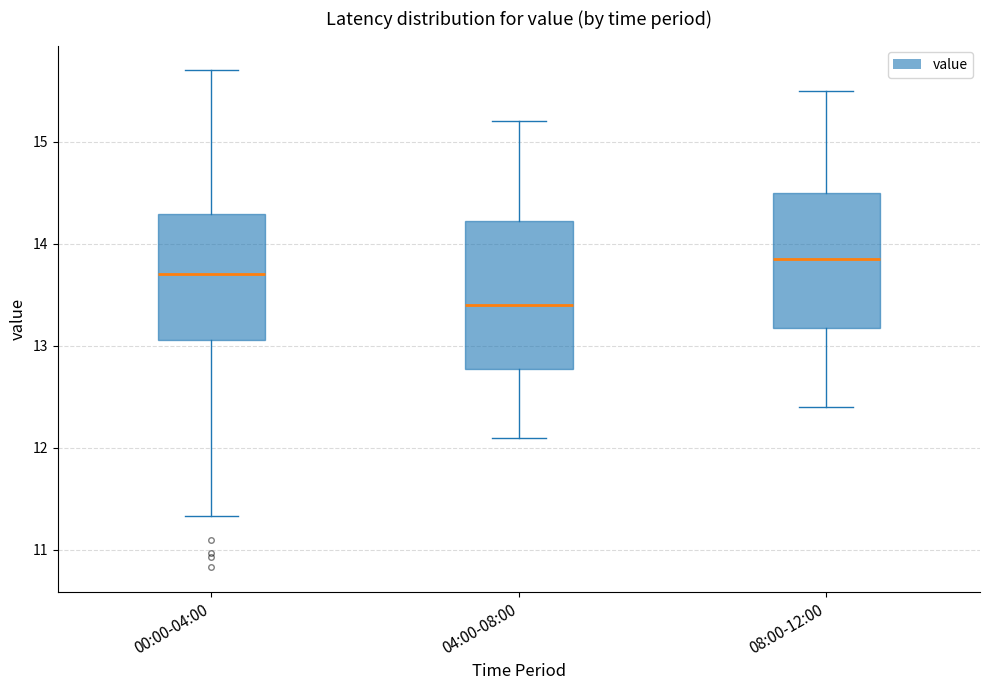

Reading left to right, transcribe this box plot: for each box, give where its median line is, the range the box spans, and where its two whiskers end, as read against the y-axis. The values are not printed on the chart, so give them approximately, as read against the axis.

00:00-04:00: median 13.7, box 13.1 to 14.3, whiskers 11.3 to 15.7
04:00-08:00: median 13.4, box 12.8 to 14.2, whiskers 12.1 to 15.2
08:00-12:00: median 13.9, box 13.2 to 14.5, whiskers 12.4 to 15.5